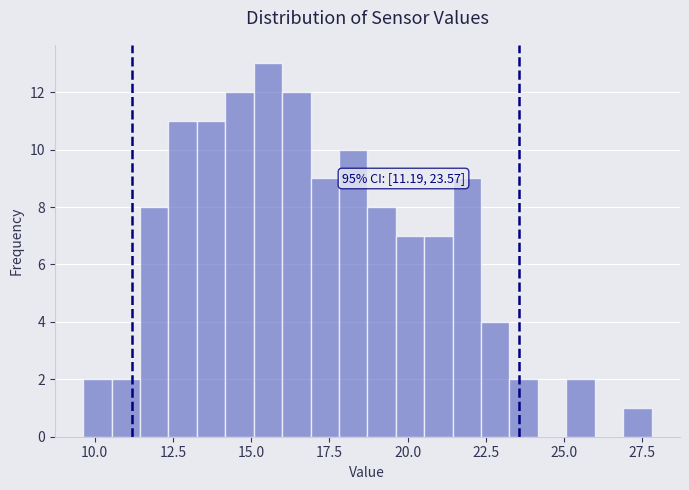

Around what value on the x-axis is the tallest bar? Give the approximate position of its centre, as read against the axis.

15.5